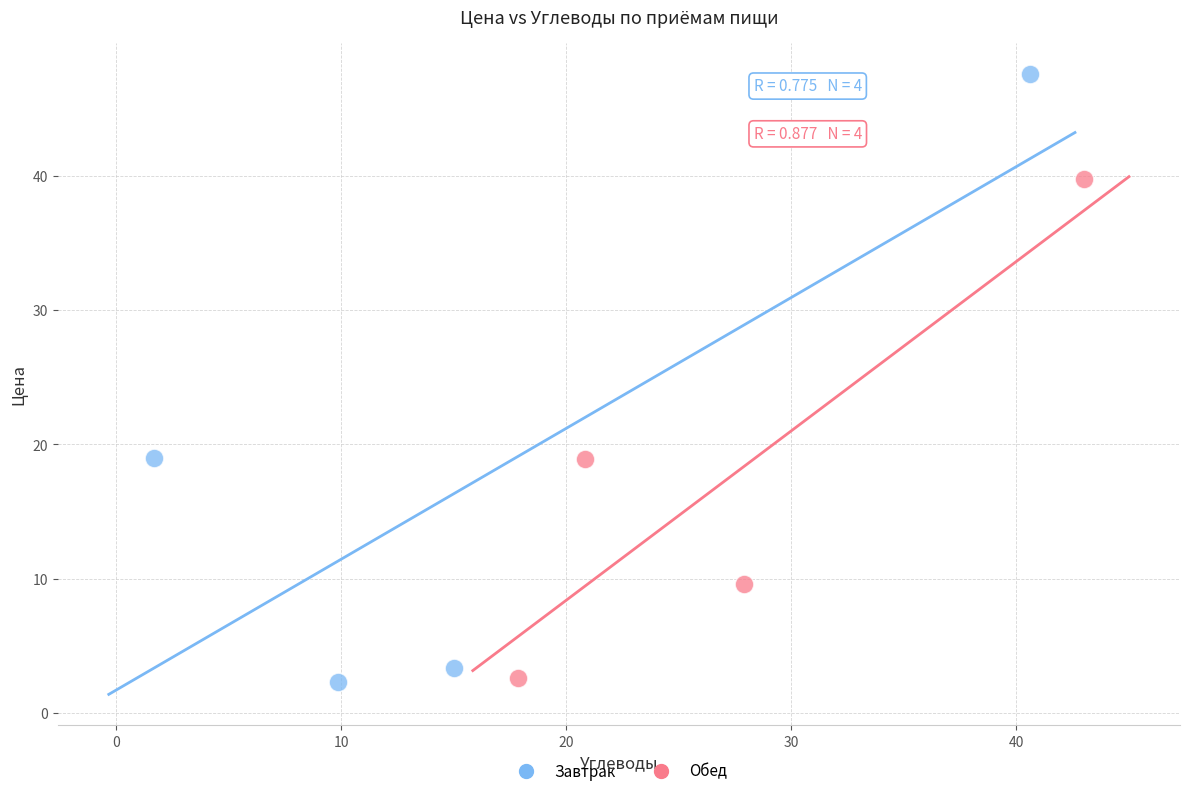

Which series has the widest spread of Y values?

Завтрак